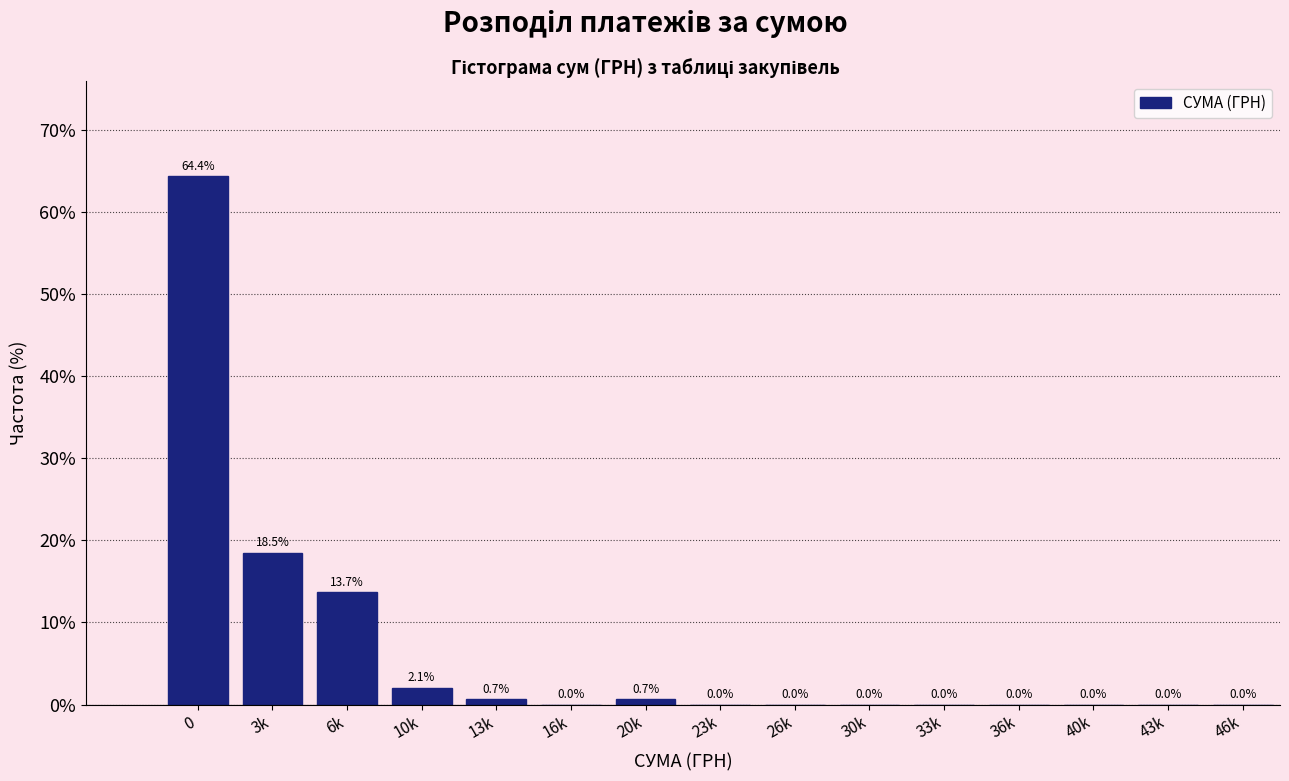

Reading left to right, extract all data points from this chart.

0=64.4	3k=18.5	6k=13.7	10k=2.1	13k=0.7	16k=0.0	20k=0.7	23k=0.0	26k=0.0	30k=0.0	33k=0.0	36k=0.0	40k=0.0	43k=0.0	46k=0.0